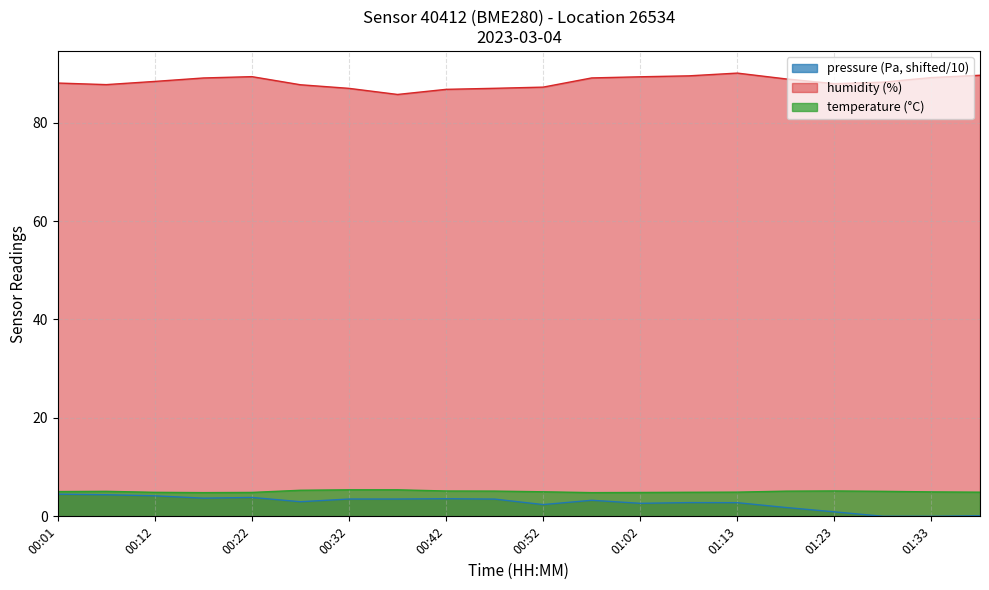

What are all the series names shown in the legend?

pressure (Pa, shifted/10), humidity (%), temperature (°C)